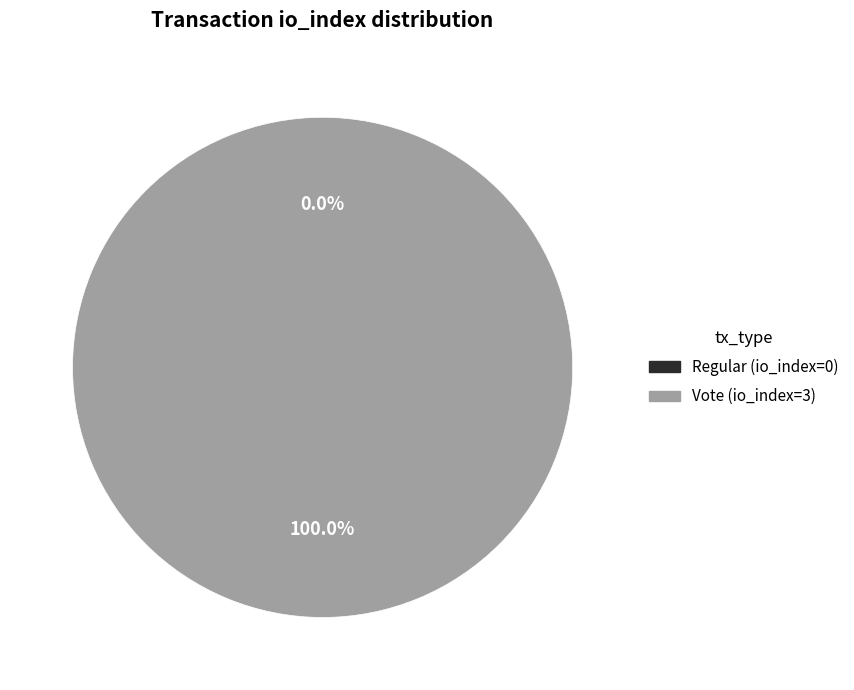

Do Vote (io_index=3) and Regular (io_index=0) together represent more than half of the pie?

Yes